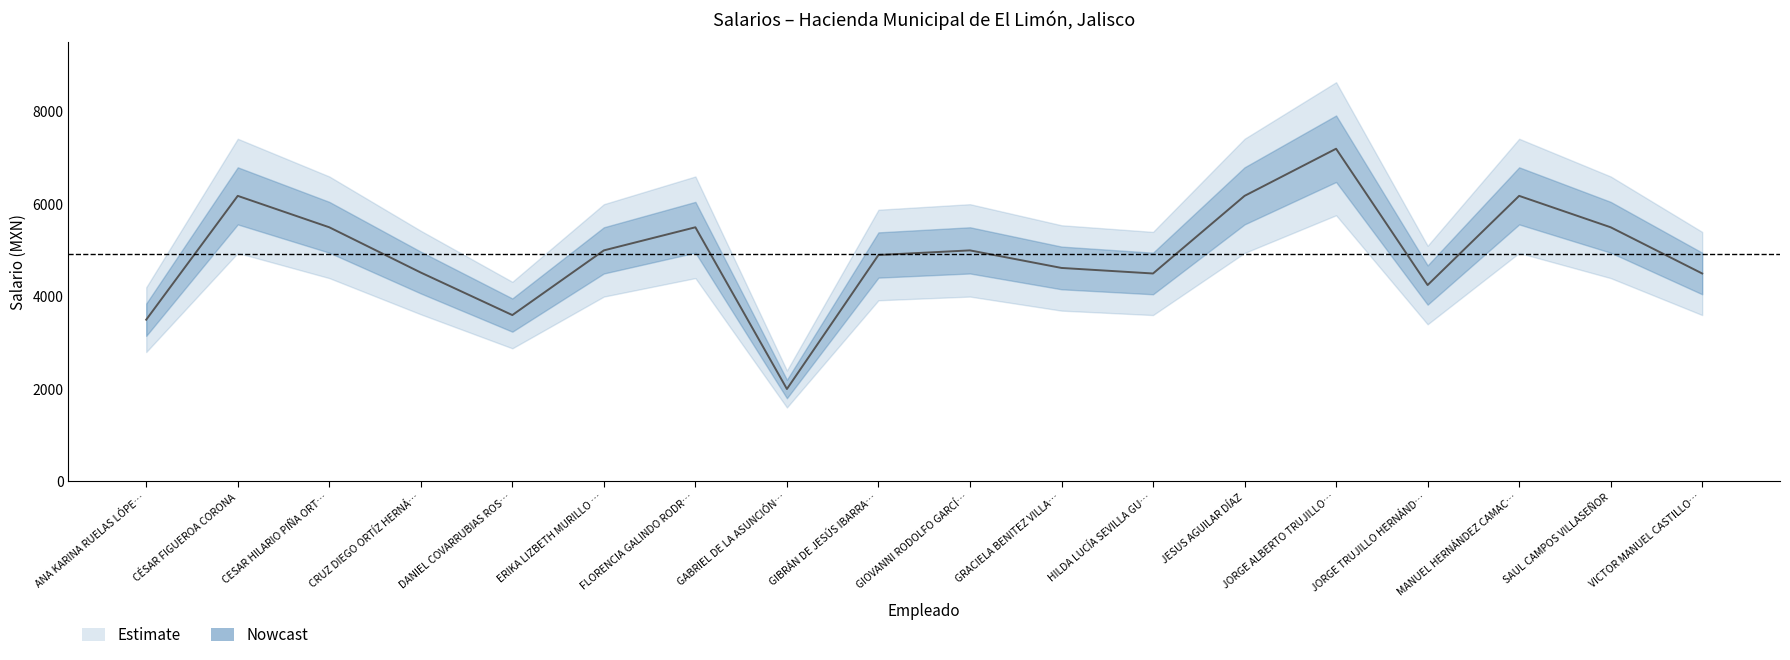

How many interior local valleys (lower than both neighbors) does the data have?

4